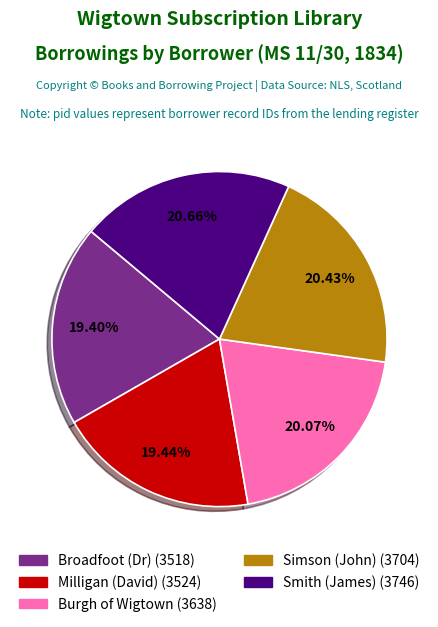

Which has a higher value, Burgh of Wigtown or Broadfoot (Dr)?

Burgh of Wigtown